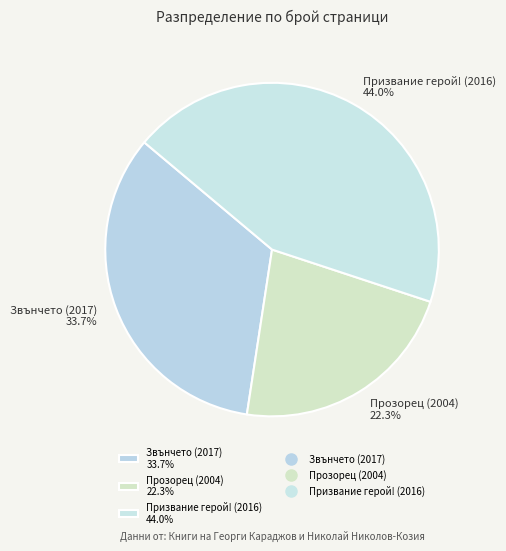

Does any single category account for the majority?

No